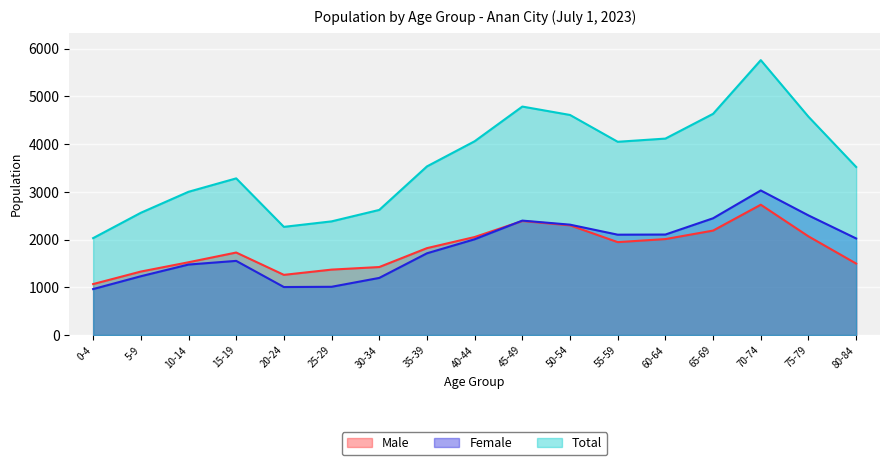

Which label corresponds to the largest value in the chart?

70-74